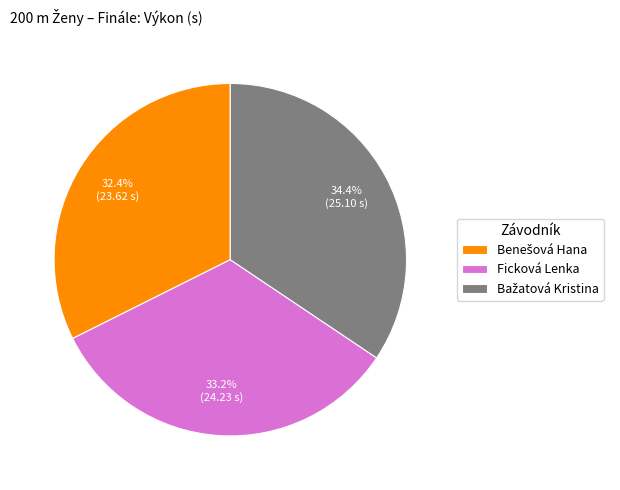

Is Ficková Lenka the majority of the pie?

No